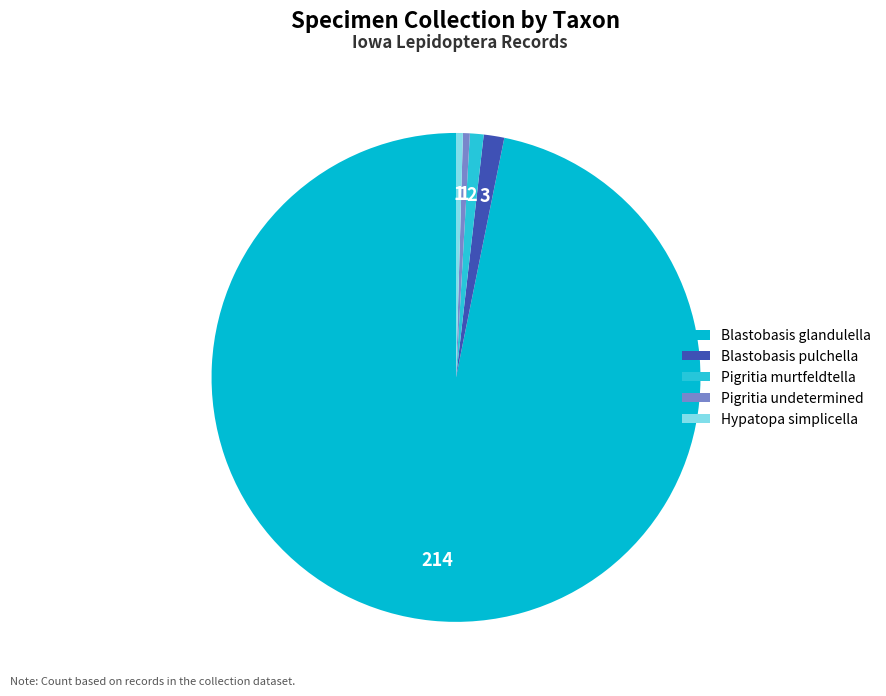

Which slice is the largest?

Blastobasis glandulella